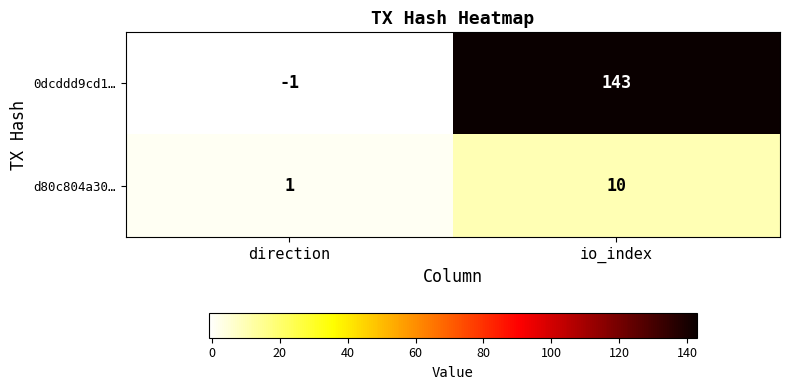

Which category has the highest value across all series?

io_index